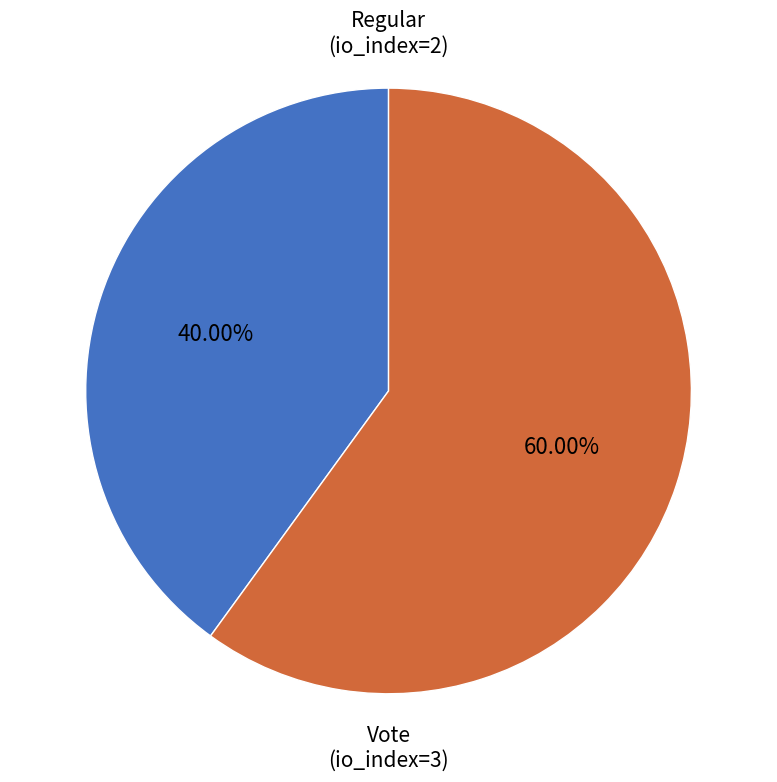

Is Regular the majority of the pie?

No